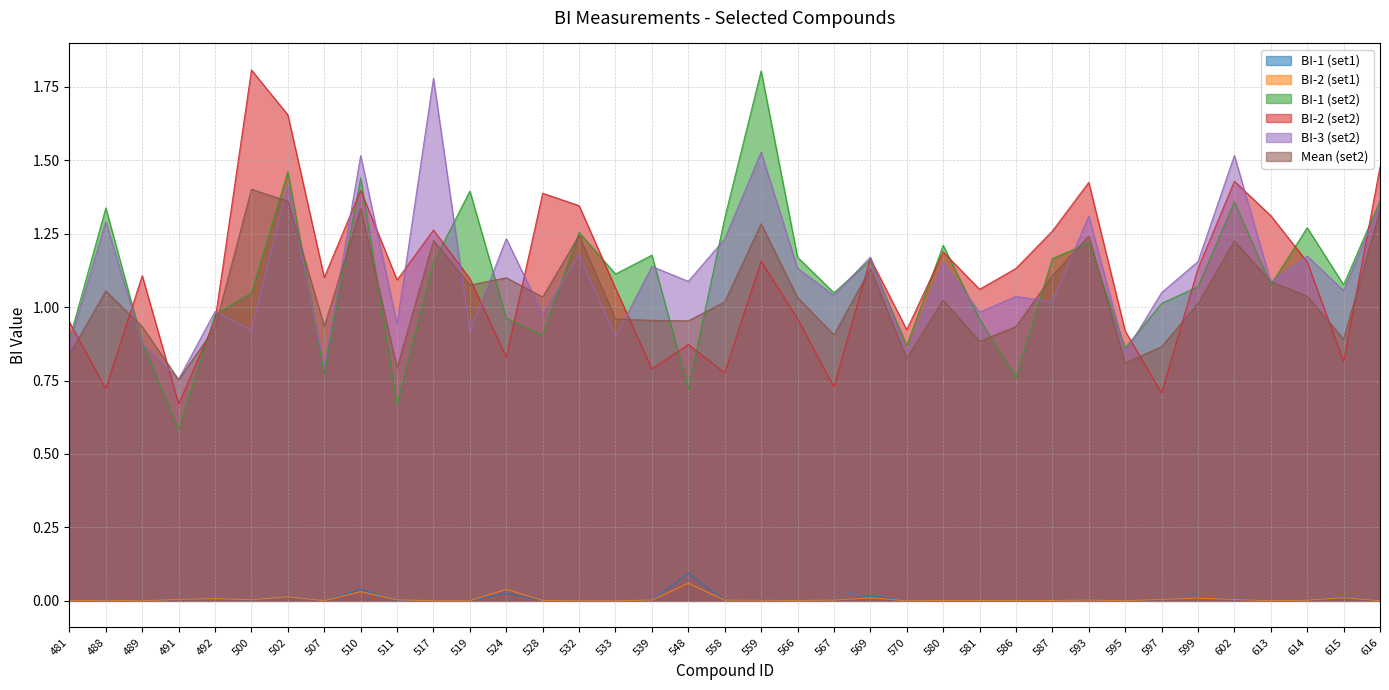

In BI-2 (set2), how many points are higher than both neighbors (excluding endpoints)?

11